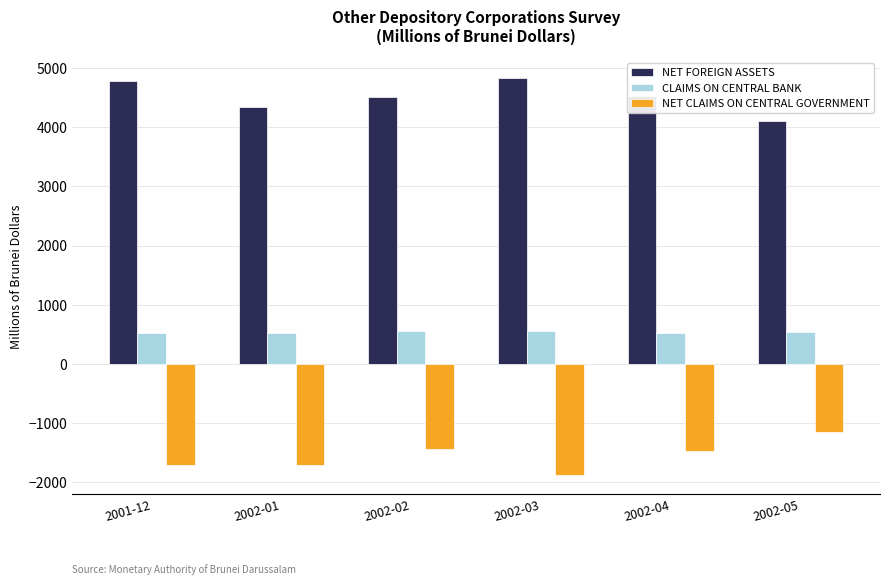

At 2002-03, list the series in order from largest to smallest.

NET FOREIGN ASSETS, CLAIMS ON CENTRAL BANK, NET CLAIMS ON CENTRAL GOVERNMENT